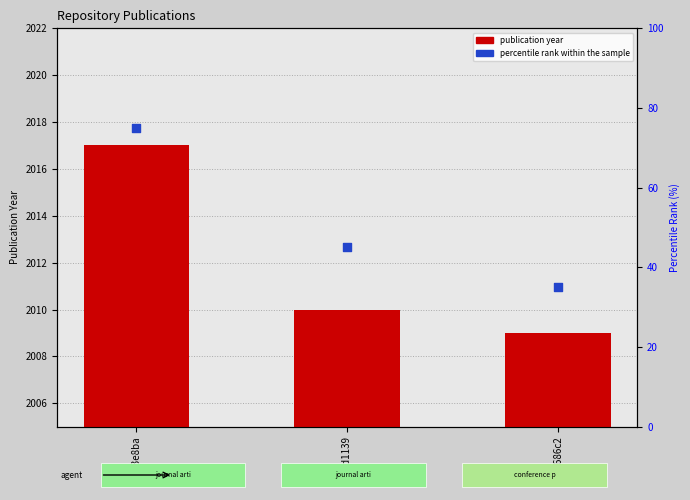

Which series has the largest Y range (max minus min)?

percentile rank within the sample